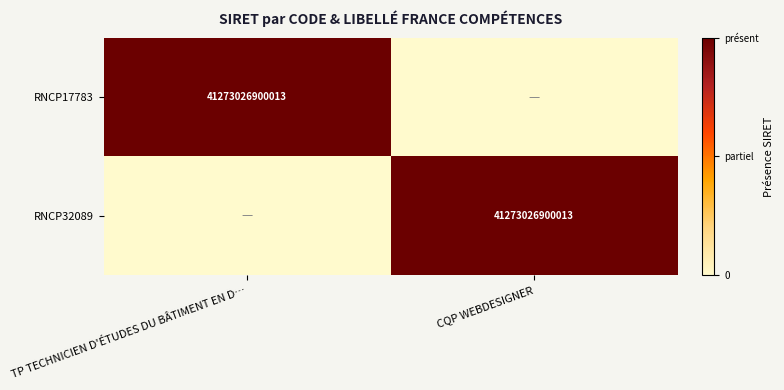

The RNCP17783 series shows 60518696082919 at TP TECHNICIEN D'ÉTUDES DU BÂTIMENT EN D…. True or false?

False